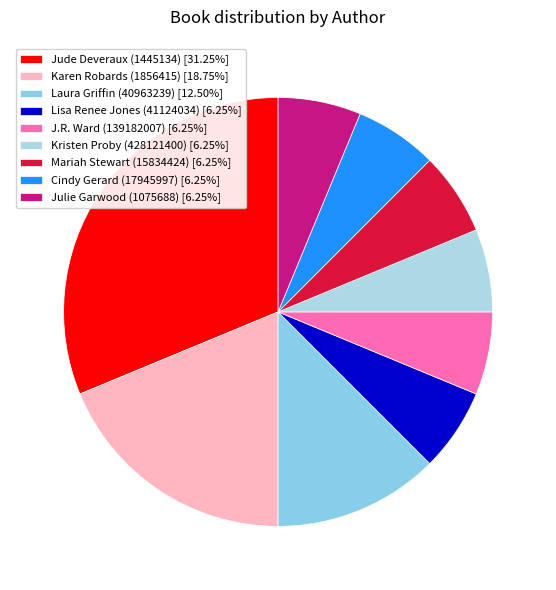

How many slices are in this pie chart?

9